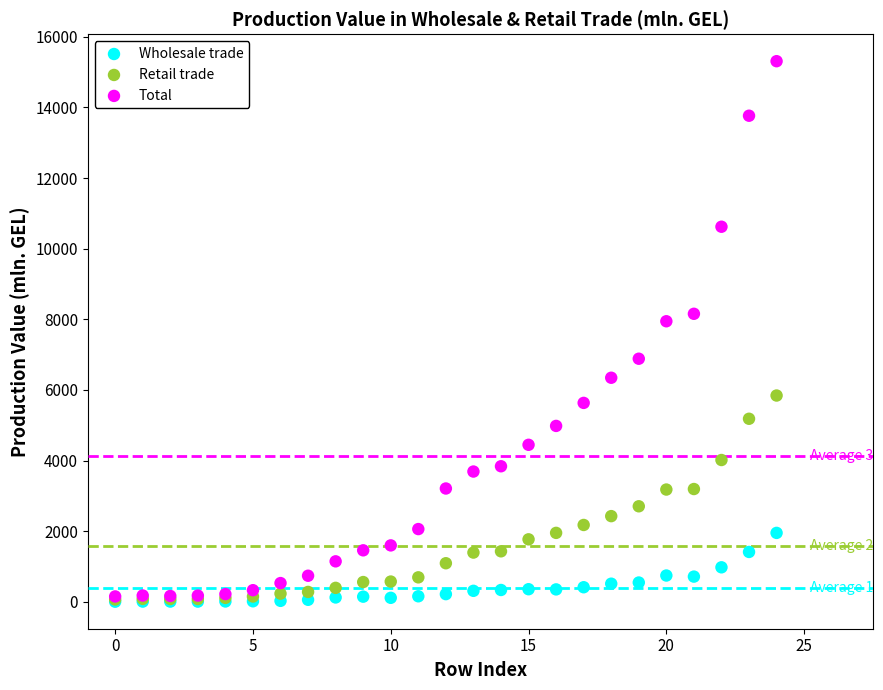

Across all series, what Y value is closest to 7656?

7945.3